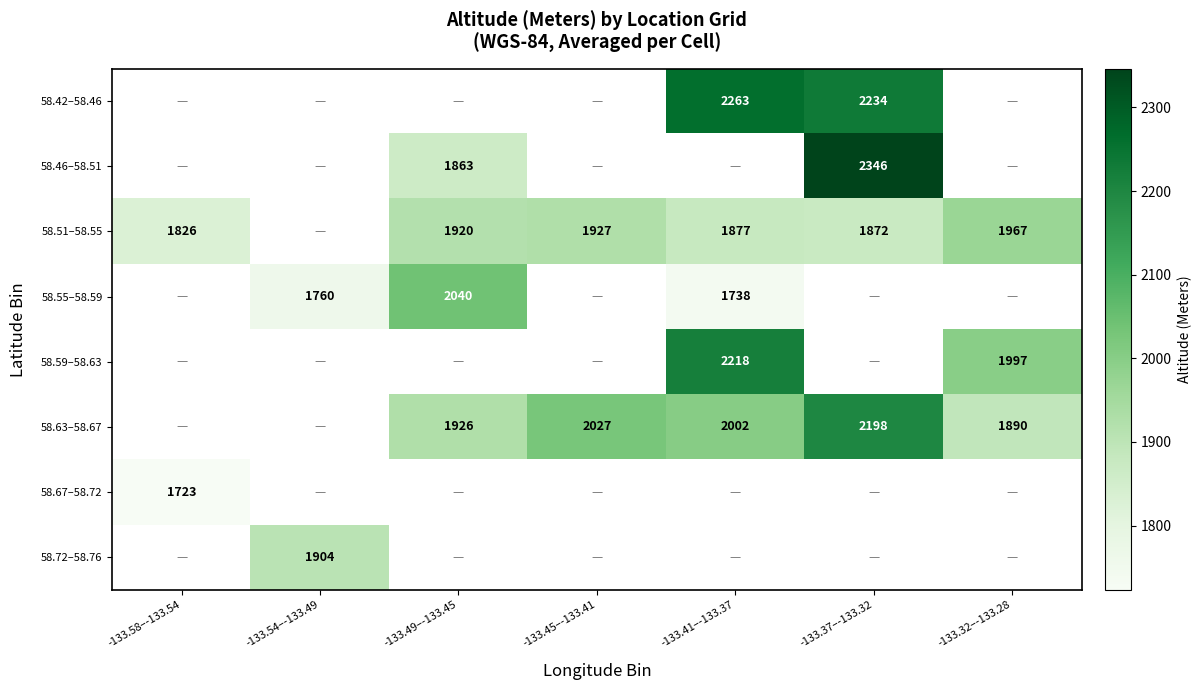

The 58.55–58.59 series shows 1221 at -133.49–-133.45. True or false?

False